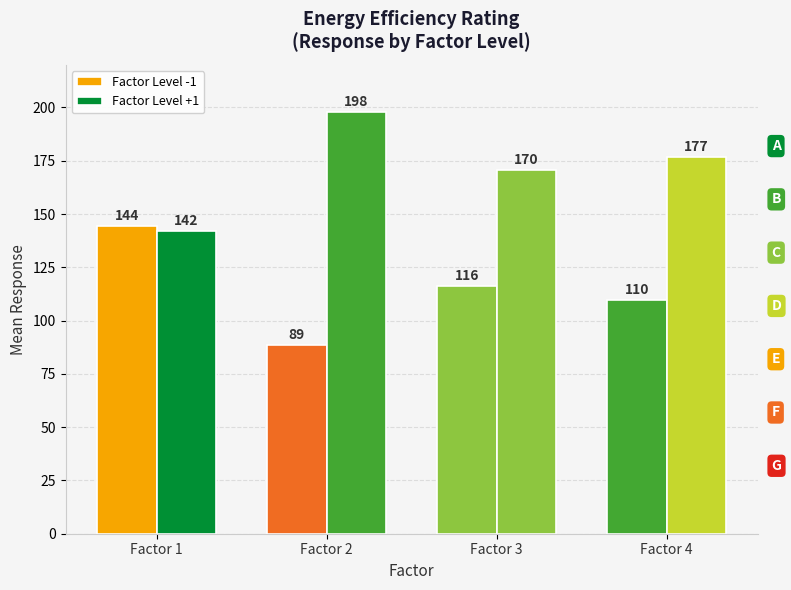

How many data points in Factor Level -1 are less than 116?

2